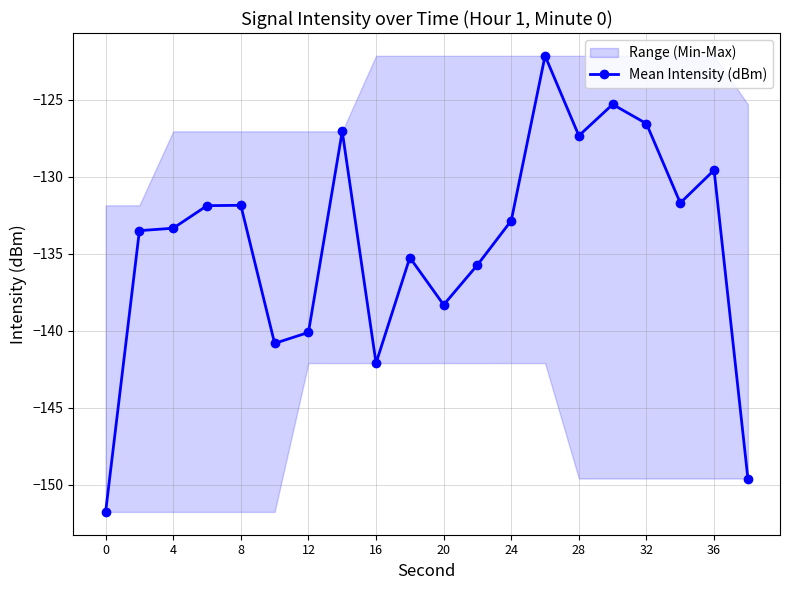

Is it true that Mean Intensity (dBm) equals -40.3 at 8?

False